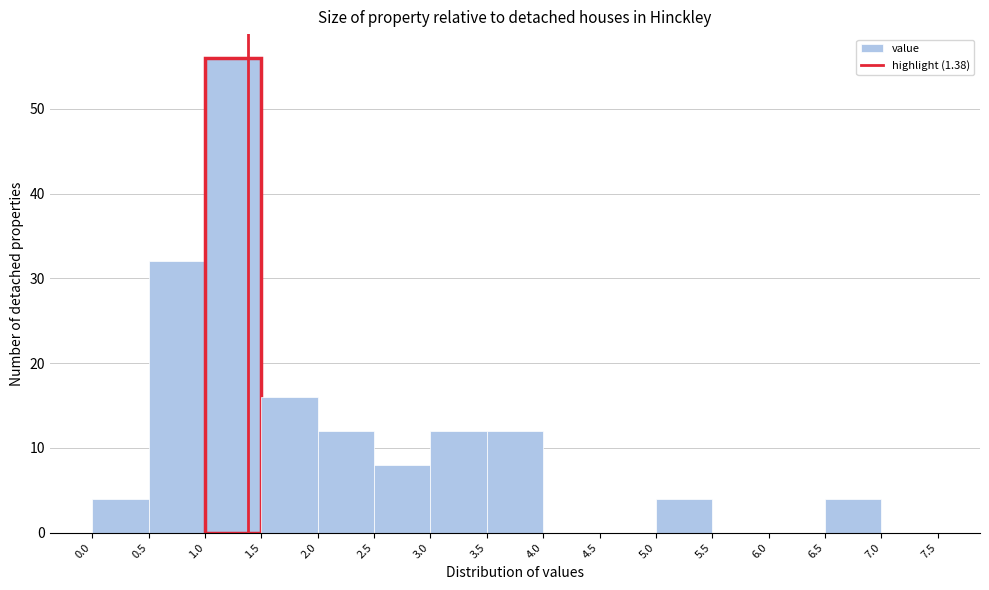

Reading left to right, list every bar in this chart as the range it spans on the x-axis followed by its height. The values are not printed on the chart, so give them approximately, as read against the axis.

0.0 to 0.5: 4
0.5 to 1.0: 32
1.0 to 1.5: 56
1.5 to 2.0: 16
2.0 to 2.5: 12
2.5 to 3.0: 8
3.0 to 3.5: 12
3.5 to 4.0: 12
4.0 to 4.5: 0
4.5 to 5.0: 0
5.0 to 5.5: 4
5.5 to 6.0: 0
6.0 to 6.5: 0
6.5 to 7.0: 4
7.0 to 7.5: 0